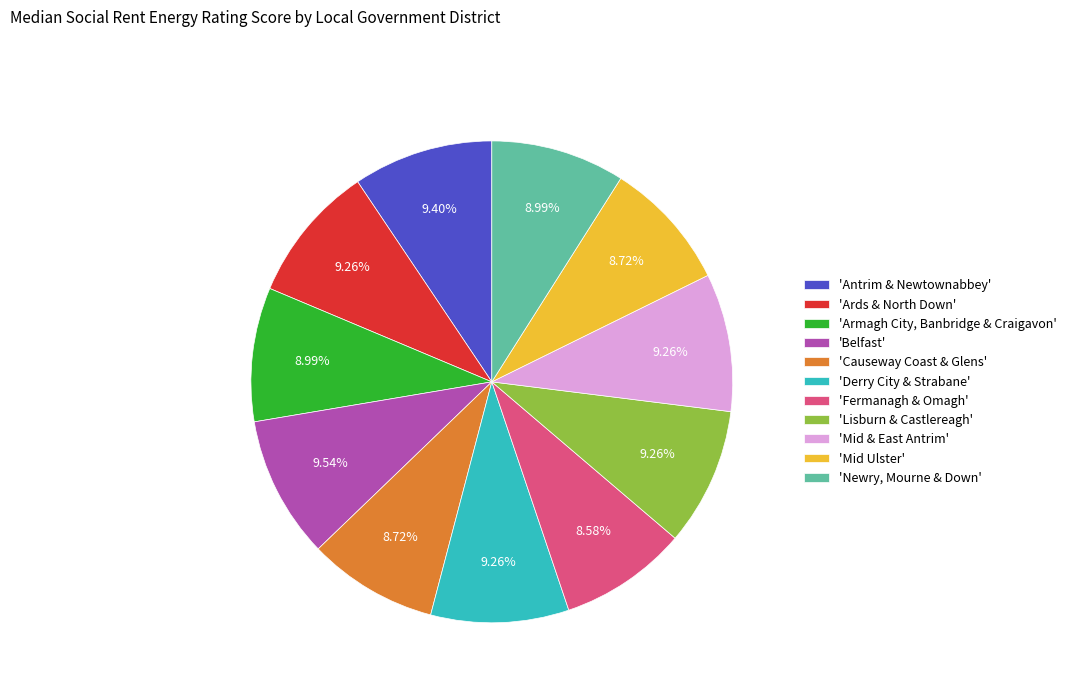

Combined, do 'Mid Ulster' and 'Newry, Mourne & Down' account for over 50%?

No